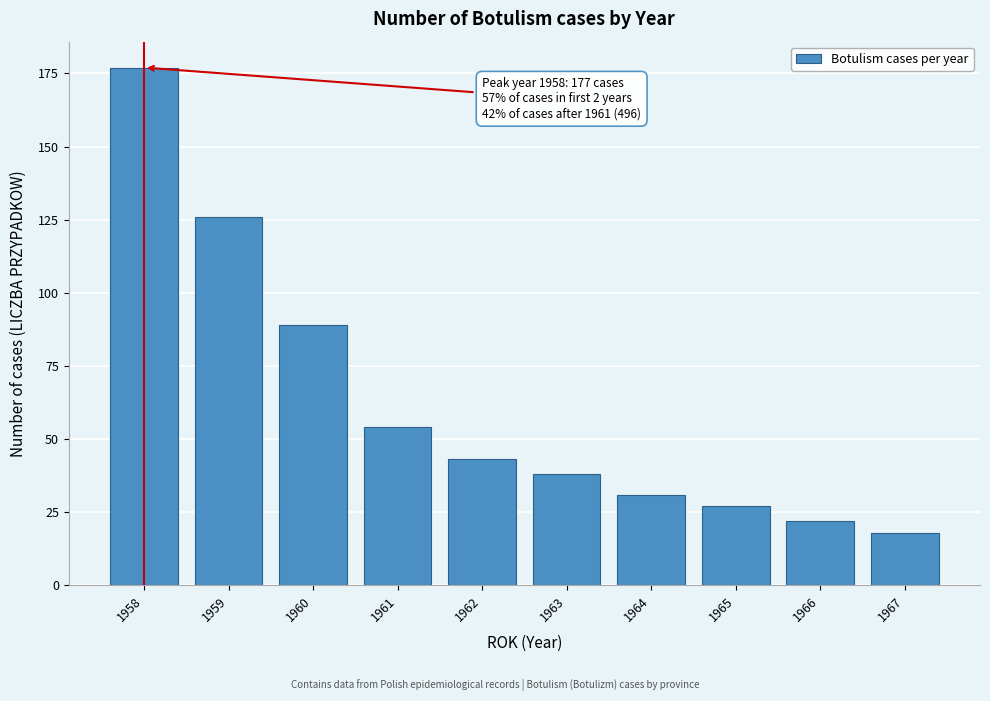

Reading right to left, extract all data points from this chart.

18	22	27	31	38	43	54	89	126	177